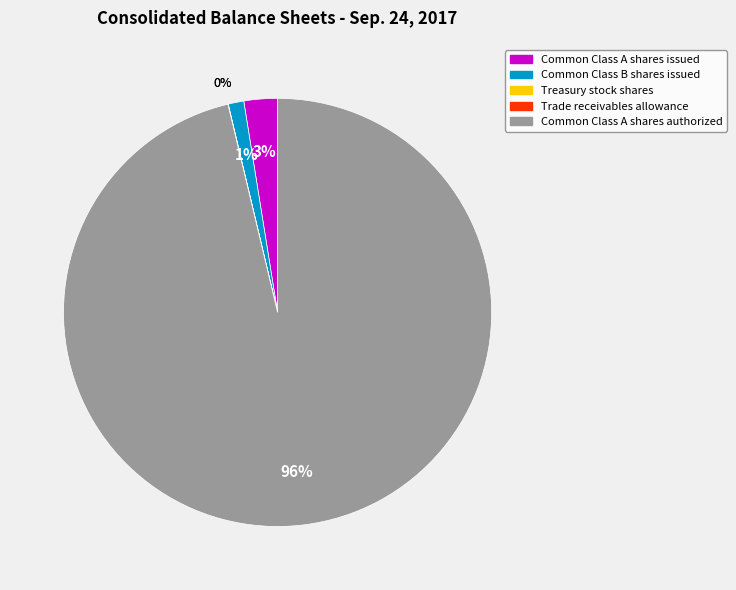

Which category has the biggest portion of the pie?

Common Class A shares authorized